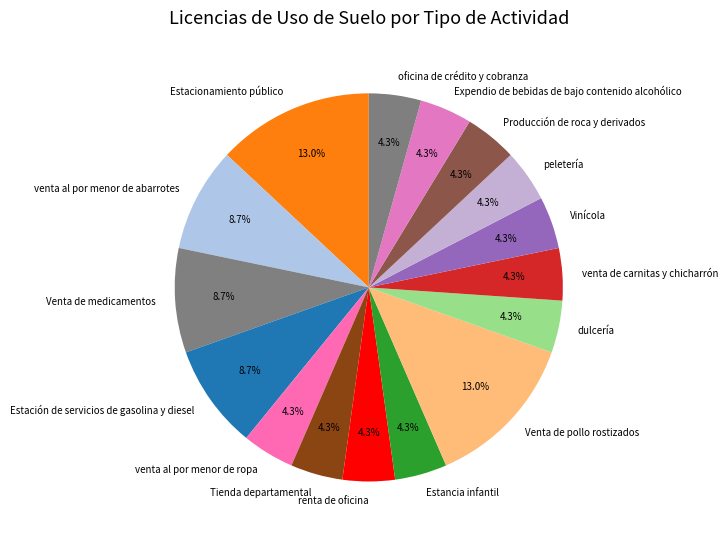

Do renta de oficina and venta al por menor de abarrotes together represent more than half of the pie?

No